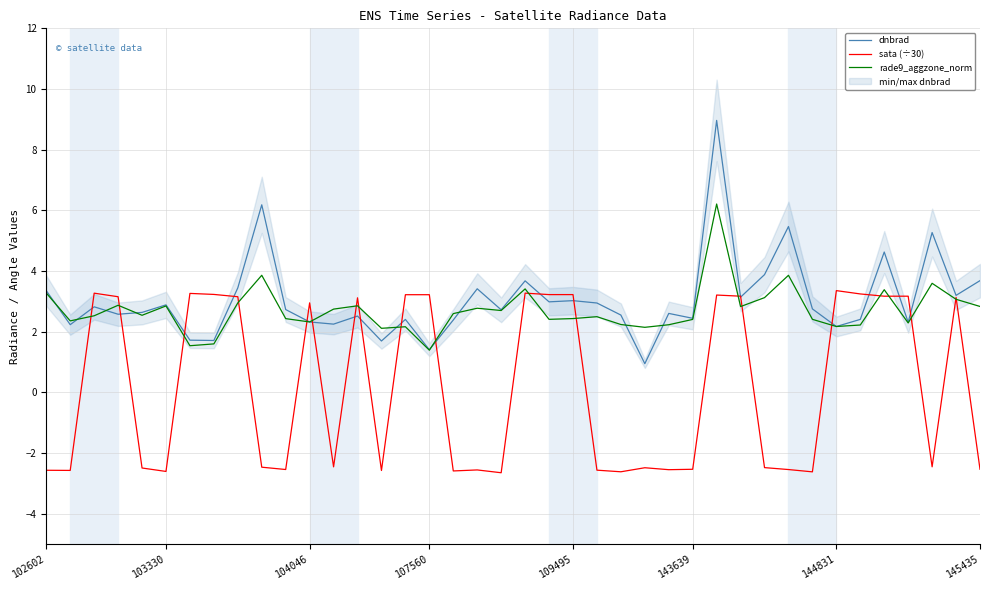

What is the sum of all rade9_aggzone_norm values?

108.2